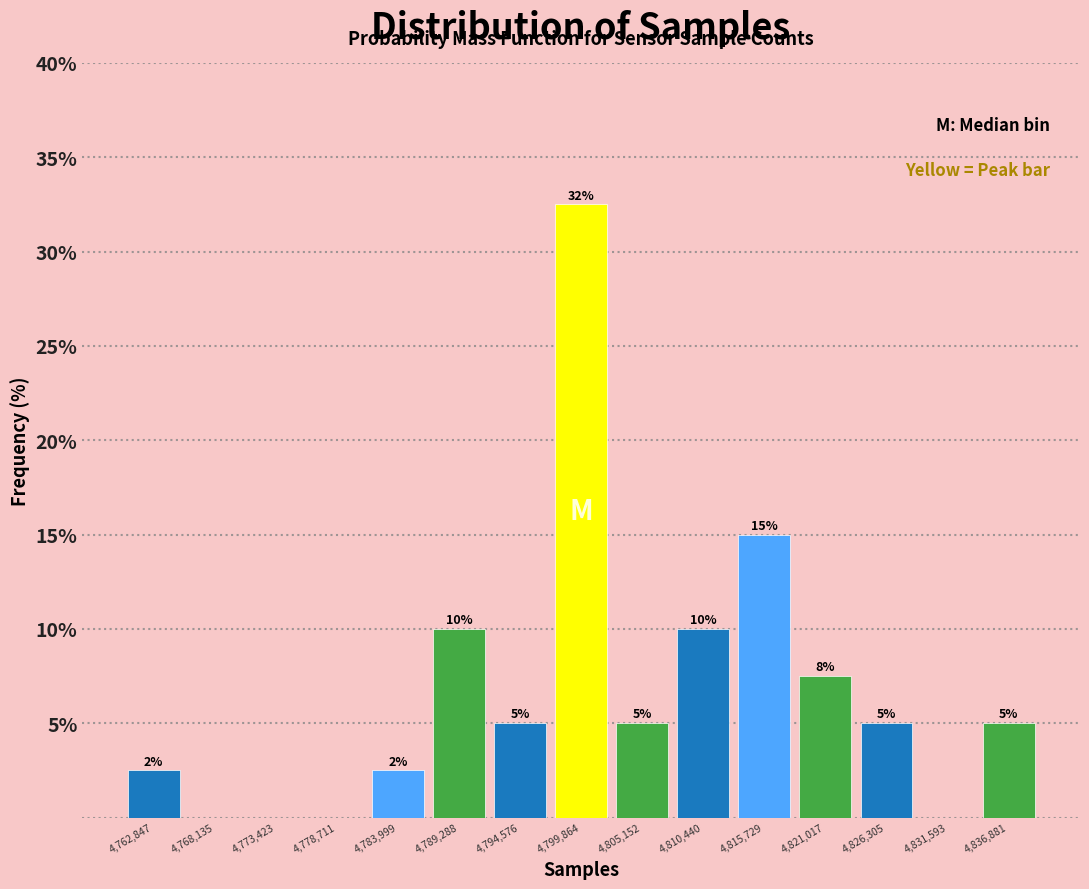

Which range on the x-axis has the tallest bar?

4797000 to 4803000